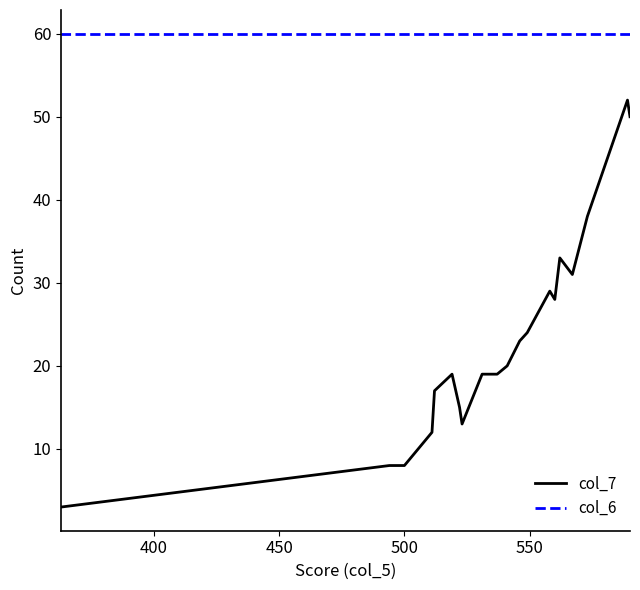

The value of col_6 at 16 is 23. True or false?

False